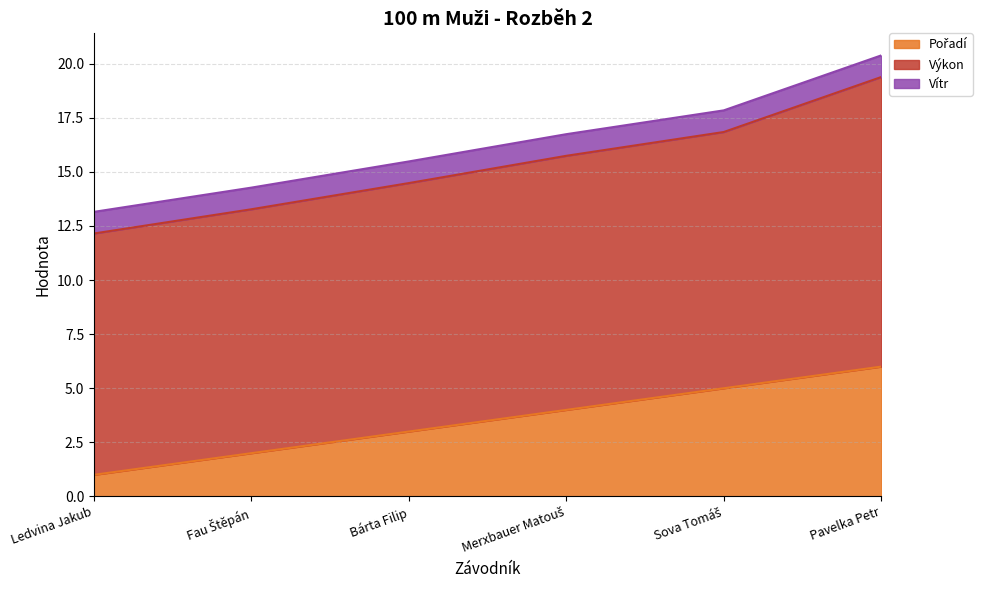

What value does the Pořadí series have at Pavelka Petr?

6.0